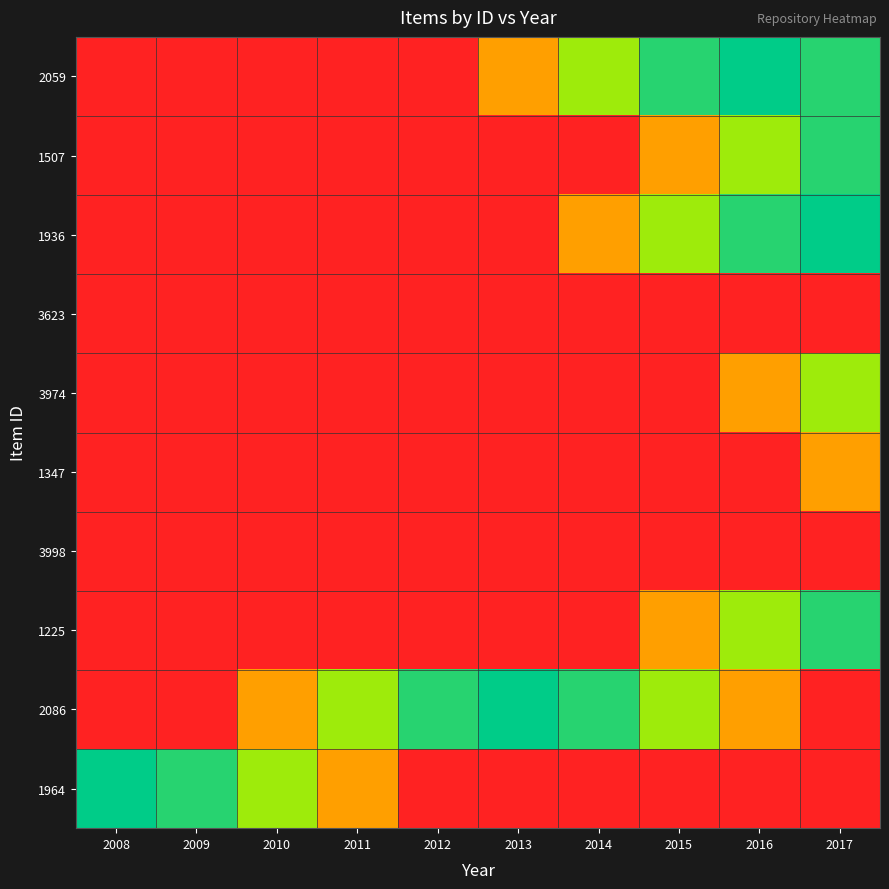

Reading left to right, what are all the values shown in this chart?

2059: 2008=0.0	2009=0.0	2010=0.0	2011=0.0	2012=0.0	2013=40.0	2014=73.3	2015=93.3	2016=100.0	2017=93.3
1507: 2008=0.0	2009=0.0	2010=0.0	2011=0.0	2012=0.0	2013=0.0	2014=0.0	2015=40.0	2016=73.3	2017=93.3
1936: 2008=0.0	2009=0.0	2010=0.0	2011=0.0	2012=0.0	2013=0.0	2014=40.0	2015=73.3	2016=93.3	2017=100.0
3623: 2008=0.0	2009=0.0	2010=0.0	2011=0.0	2012=0.0	2013=0.0	2014=0.0	2015=0.0	2016=0.0	2017=0.0
3974: 2008=0.0	2009=0.0	2010=0.0	2011=0.0	2012=0.0	2013=0.0	2014=0.0	2015=0.0	2016=40.0	2017=73.3
1347: 2008=0.0	2009=0.0	2010=0.0	2011=0.0	2012=0.0	2013=0.0	2014=0.0	2015=0.0	2016=0.0	2017=40.0
3998: 2008=0.0	2009=0.0	2010=0.0	2011=0.0	2012=0.0	2013=0.0	2014=0.0	2015=0.0	2016=0.0	2017=0.0
1225: 2008=0.0	2009=0.0	2010=0.0	2011=0.0	2012=0.0	2013=0.0	2014=0.0	2015=40.0	2016=73.3	2017=93.3
2086: 2008=0.0	2009=0.0	2010=40.0	2011=73.3	2012=93.3	2013=100.0	2014=93.3	2015=73.3	2016=40.0	2017=0.0
1964: 2008=100.0	2009=93.3	2010=73.3	2011=40.0	2012=0.0	2013=0.0	2014=0.0	2015=0.0	2016=0.0	2017=0.0